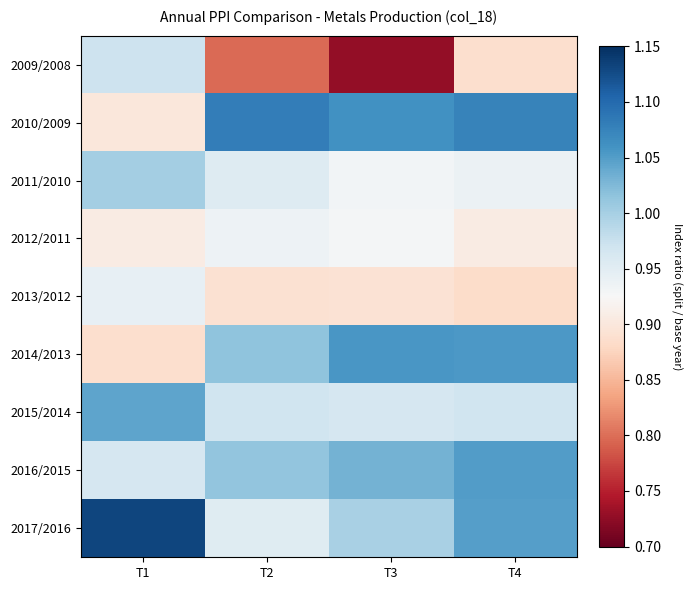

What is the total value across all series at T1?

8.7